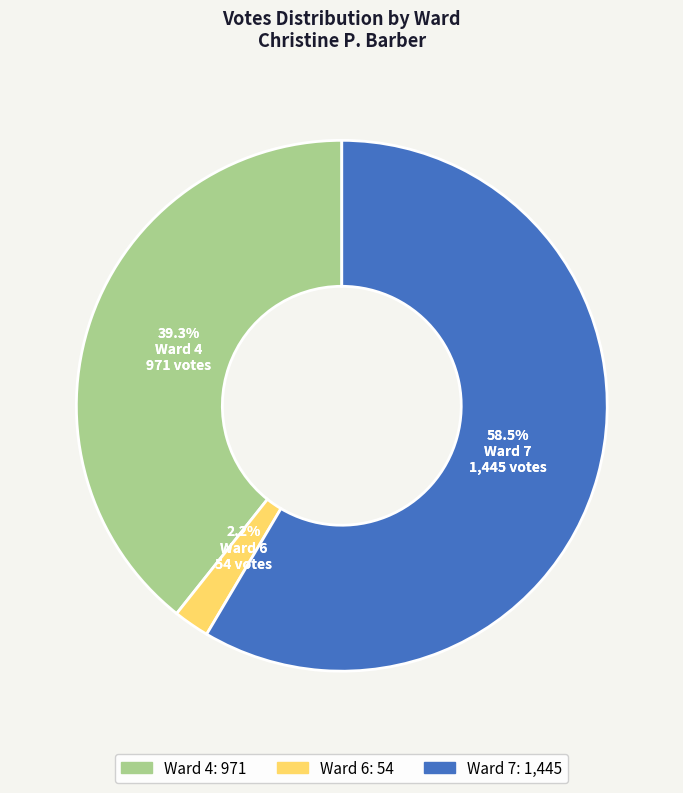

Rank the categories by value from lowest to highest.

Ward 6, Ward 4, Ward 7